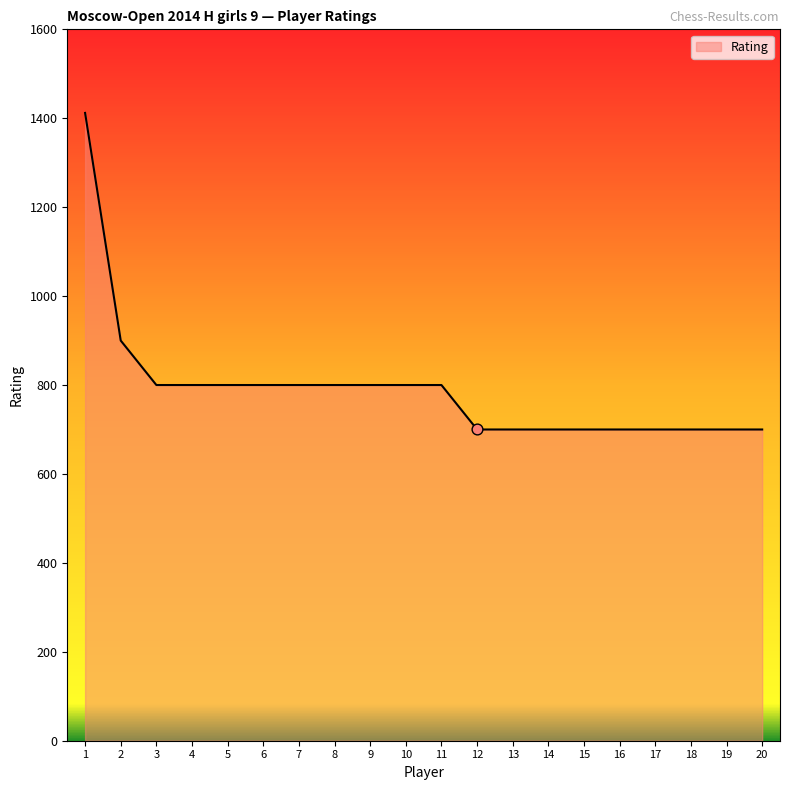

Which has a higher value, 9 or 19?

9